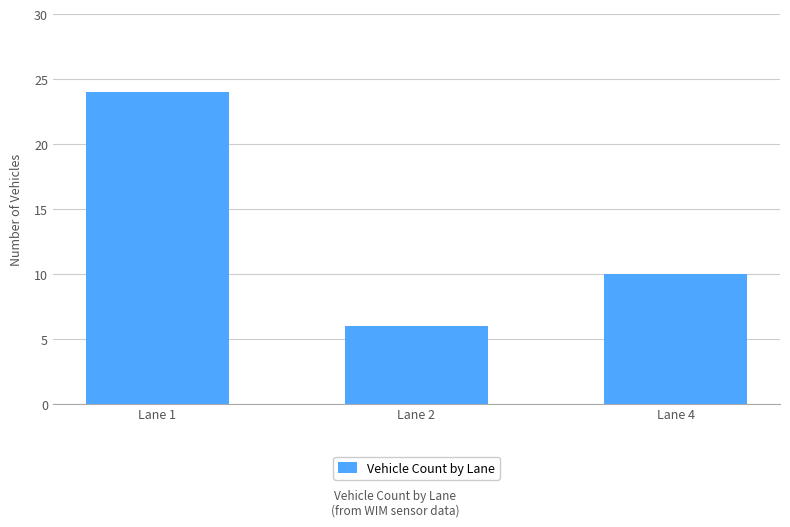

List the labels in order of value, smallest first.

Lane 2, Lane 4, Lane 1